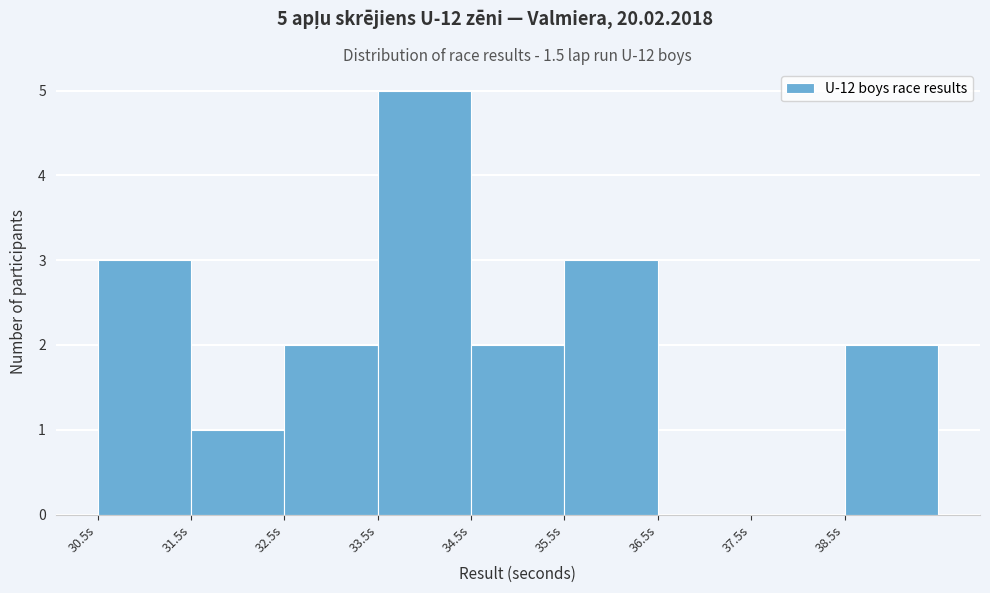

Over which range of the x-axis is the bar tallest?

33.5 to 34.5